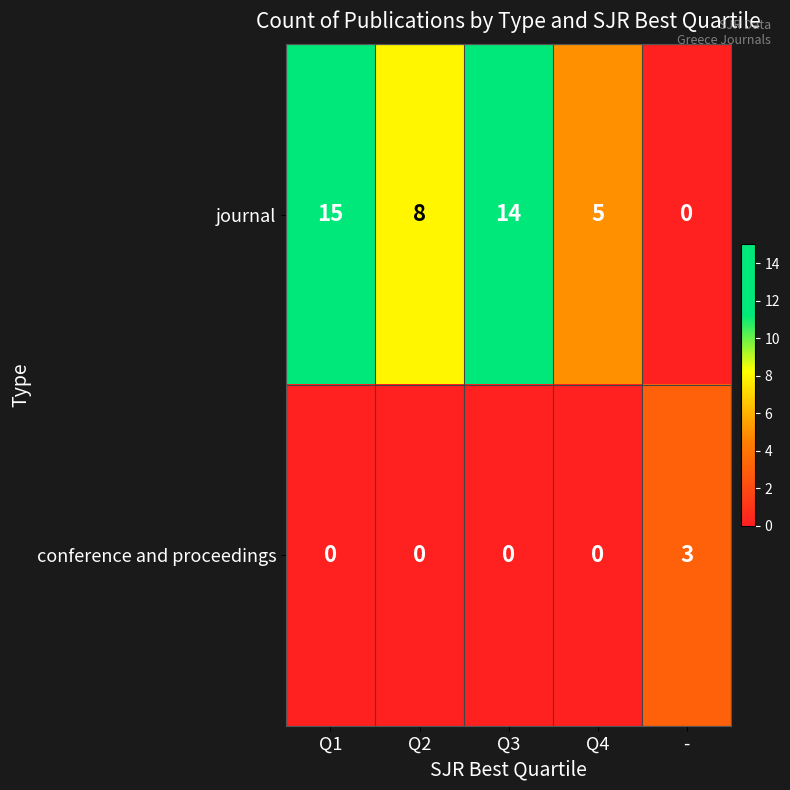

How many data points in journal are less than 8?

2